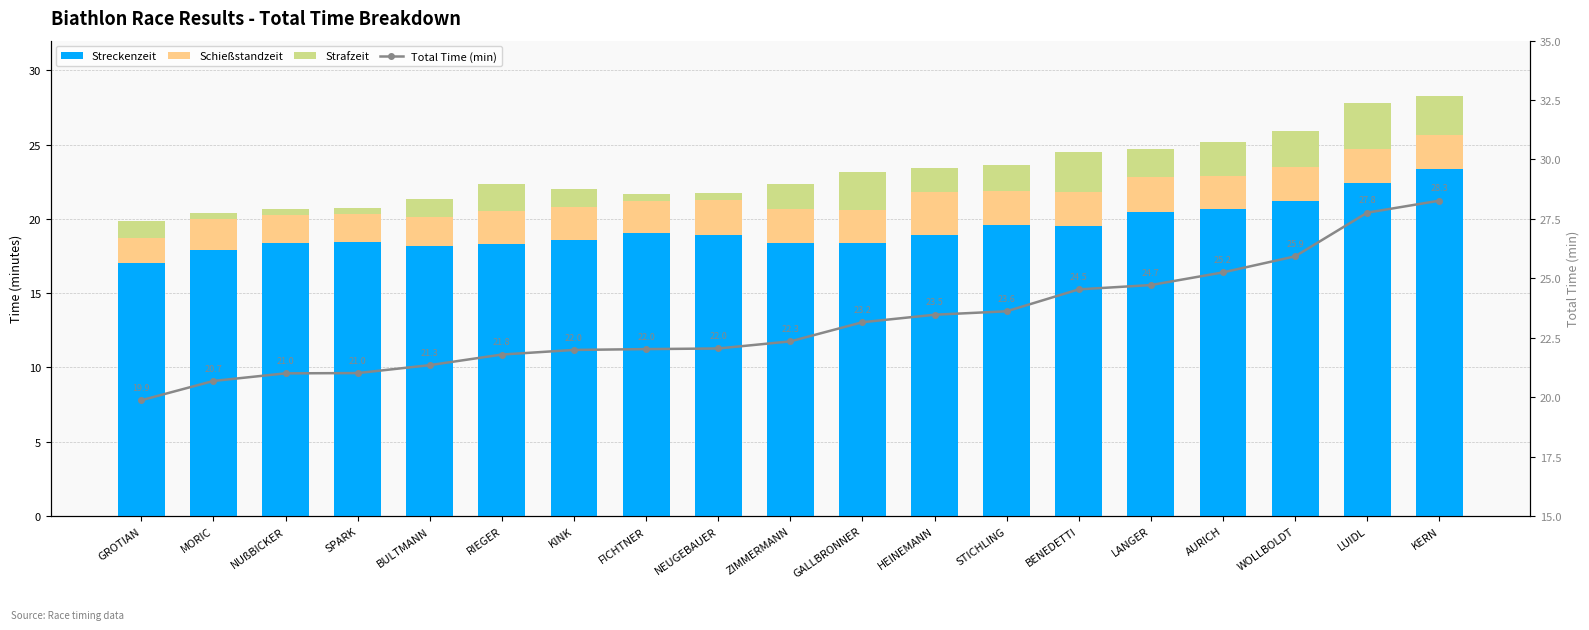

What is the highest value of the Strafzeit series?

3.1